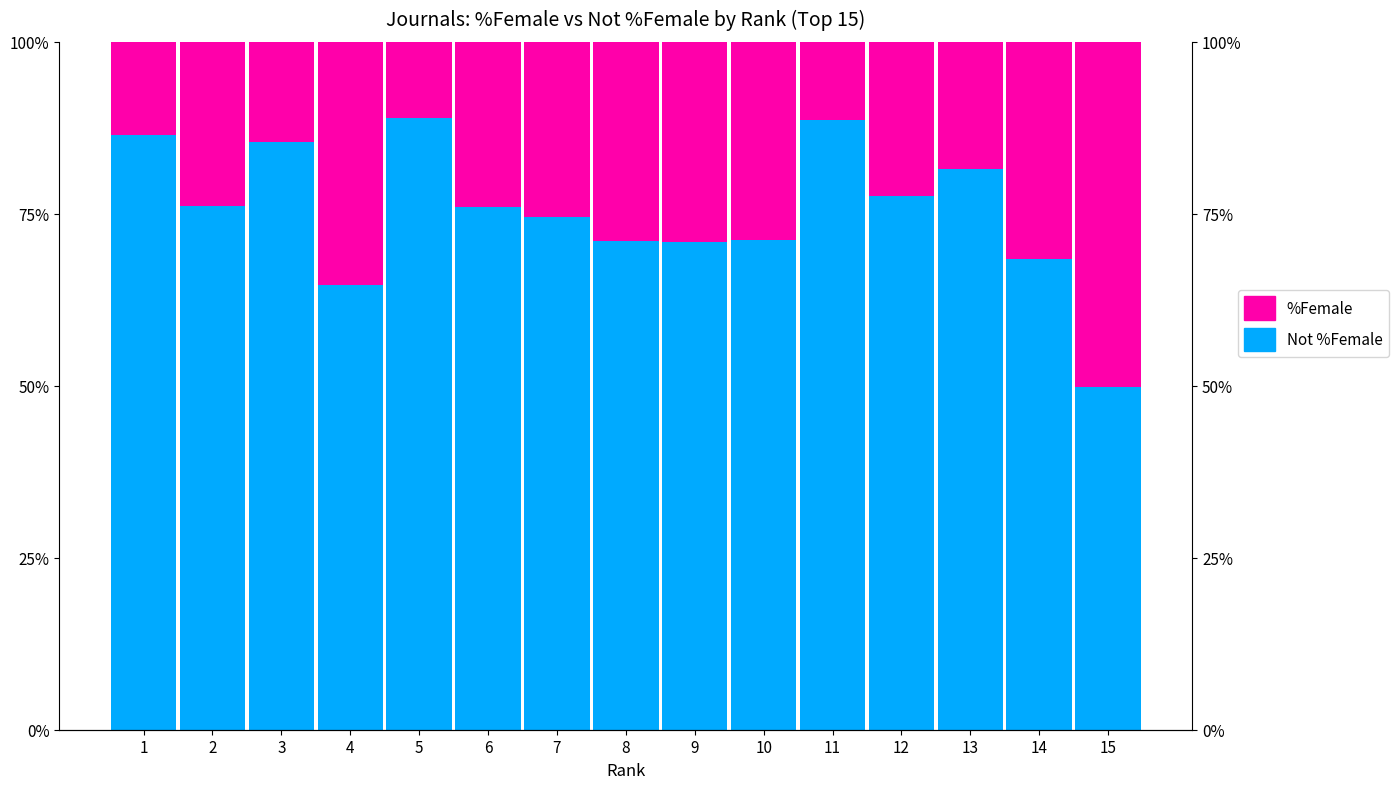

What is the difference between the %Female values at 13 and 1?

4.9